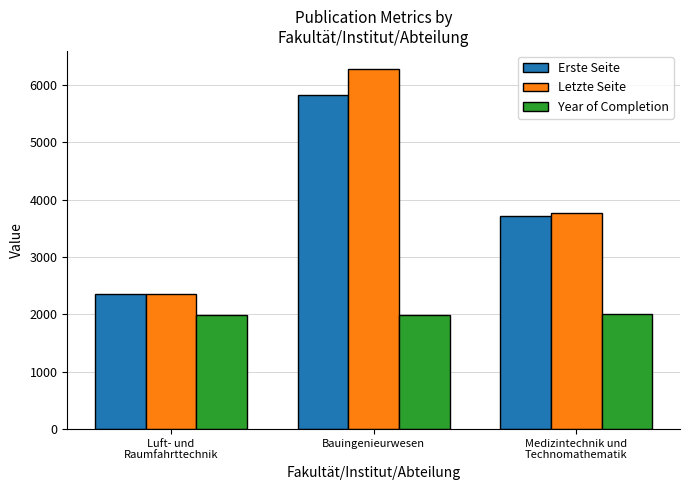

What is the sum of the Year of Completion values at Luft- und
Raumfahrttechnik and Medizintechnik und
Technomathematik?

3995